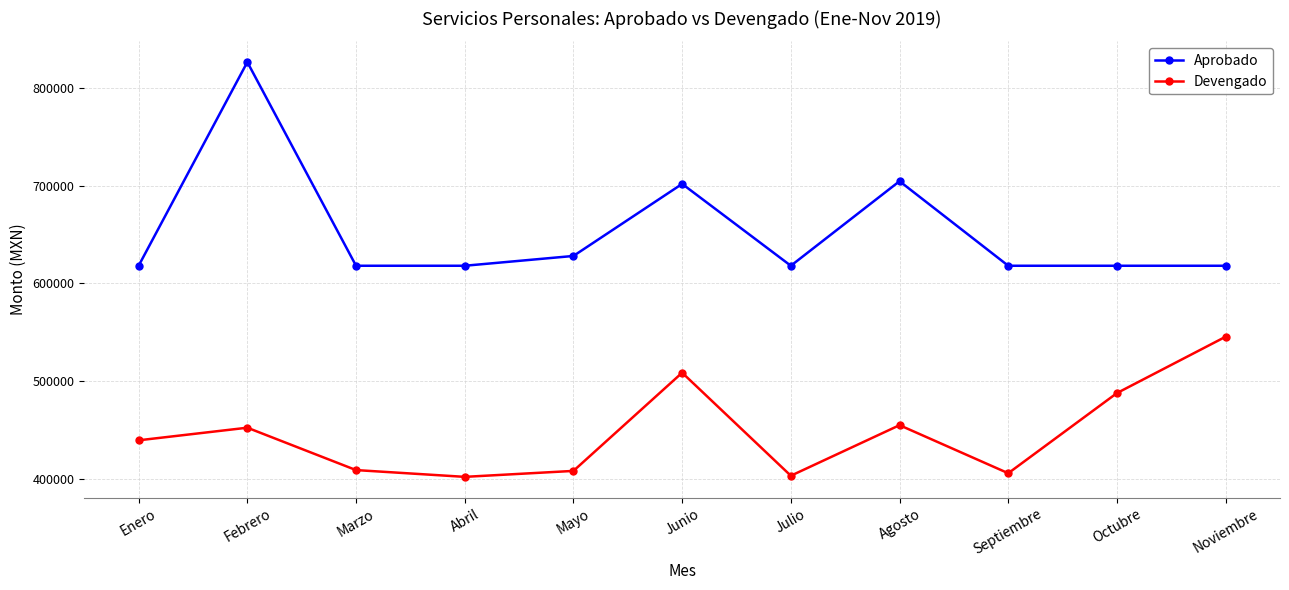

The Devengado series shows 266256.2 at Enero. True or false?

False